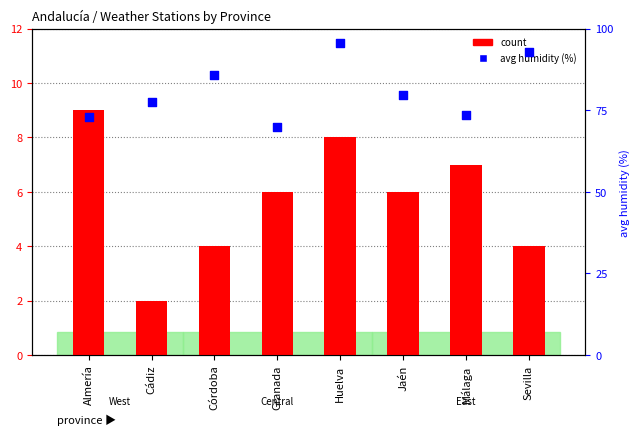

At which category is the sum across all series the highest?

Huelva